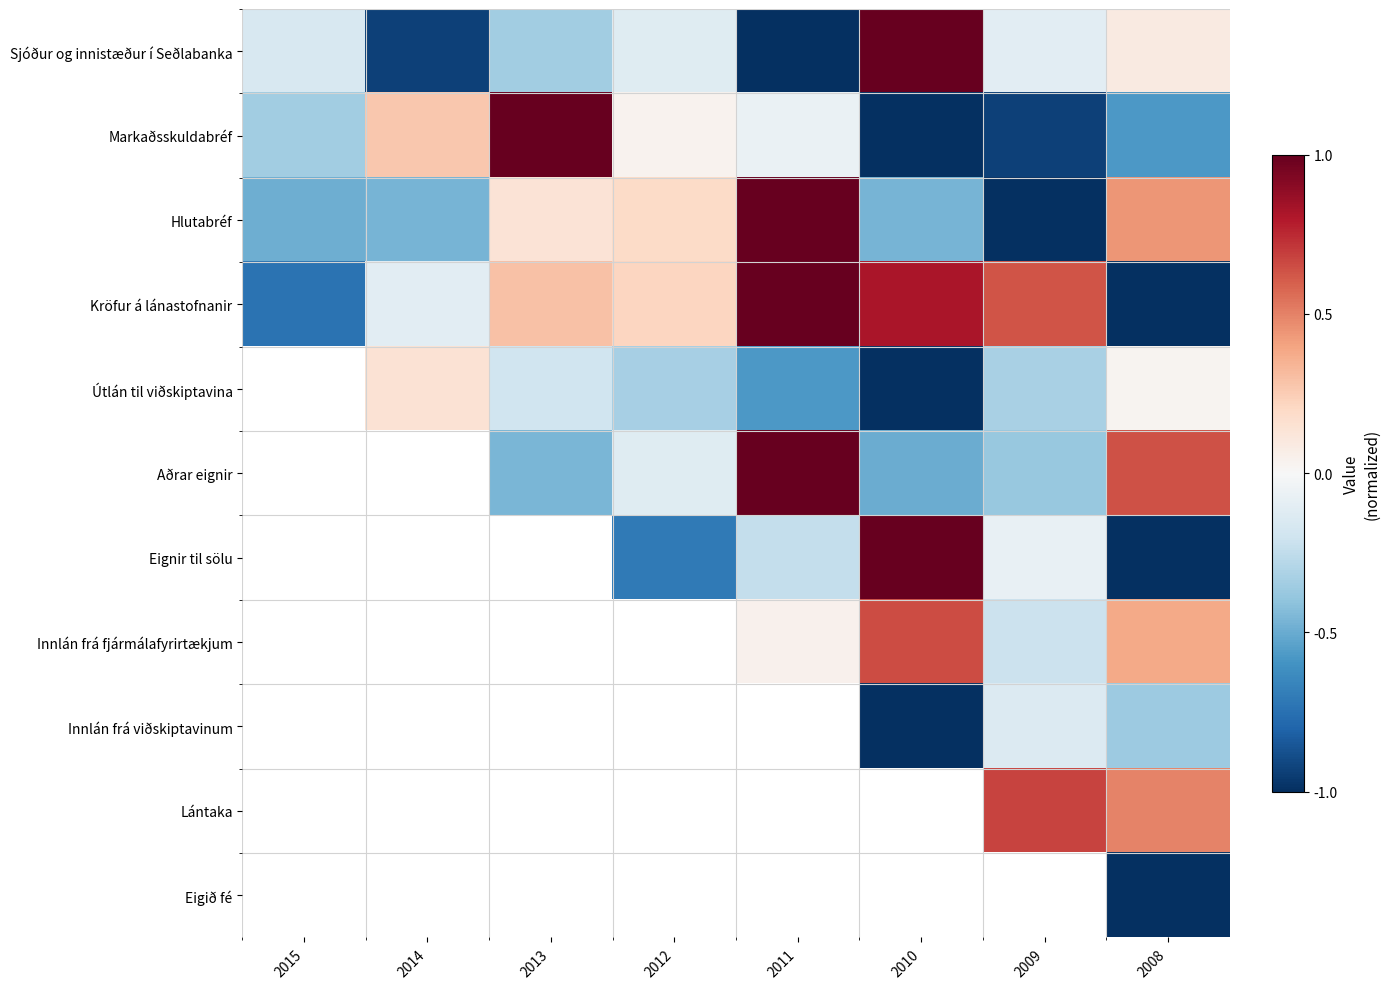

At which label is Kröfur á lánastofnanir closest to 0?

2014